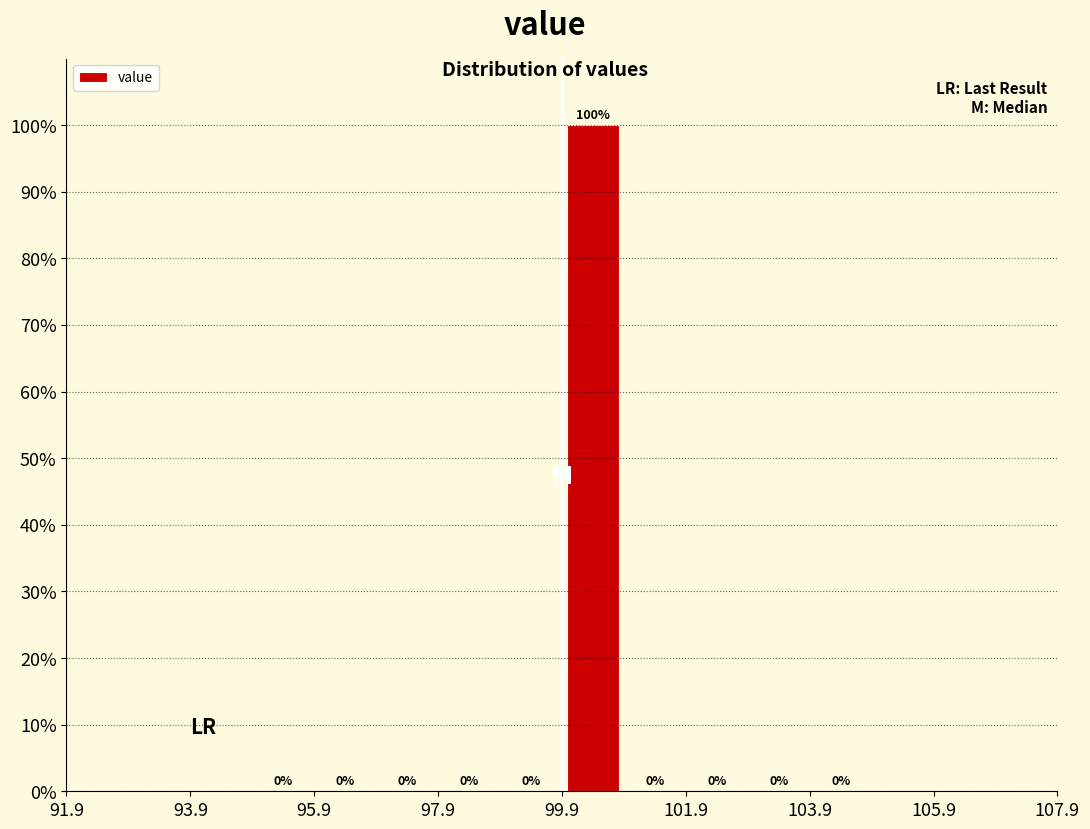

Reading left to right, transcribe this chart: for each bar, give the range it covers on the x-axis and its height. The bar edges are not printed on the chart, so give them approximately, as read against the axis.

94.9 to 95.9: 0
95.9 to 96.9: 0
96.9 to 97.9: 0
97.9 to 98.9: 0
98.9 to 99.9: 0
99.9 to 100.9: 100
100.9 to 101.9: 0
101.9 to 102.9: 0
102.9 to 103.9: 0
103.9 to 104.9: 0